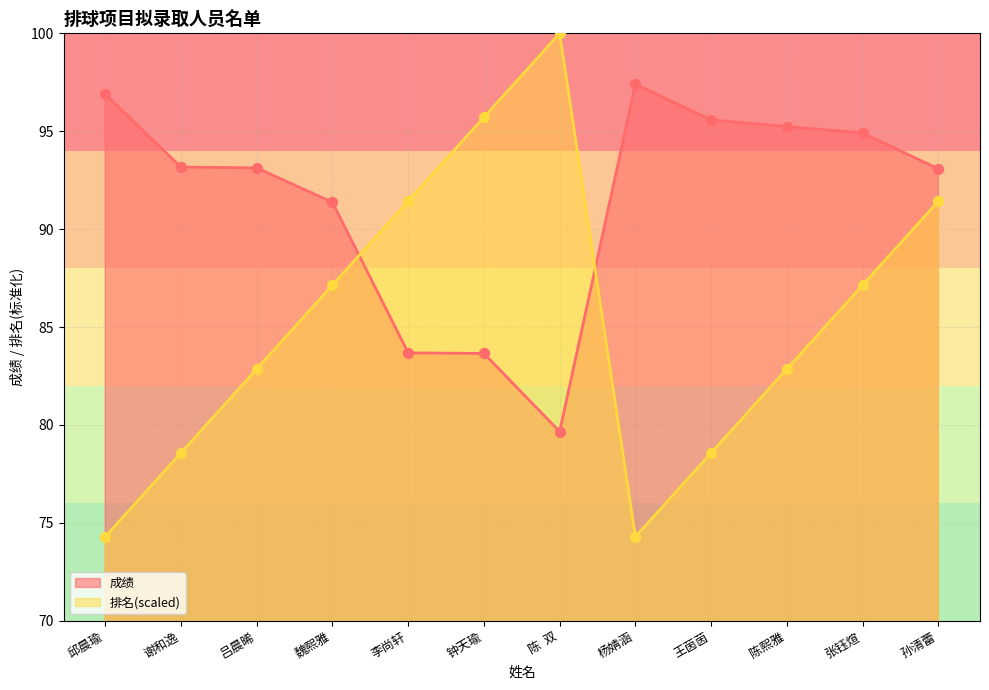

Which series reaches the maximum Y coordinate?

排名